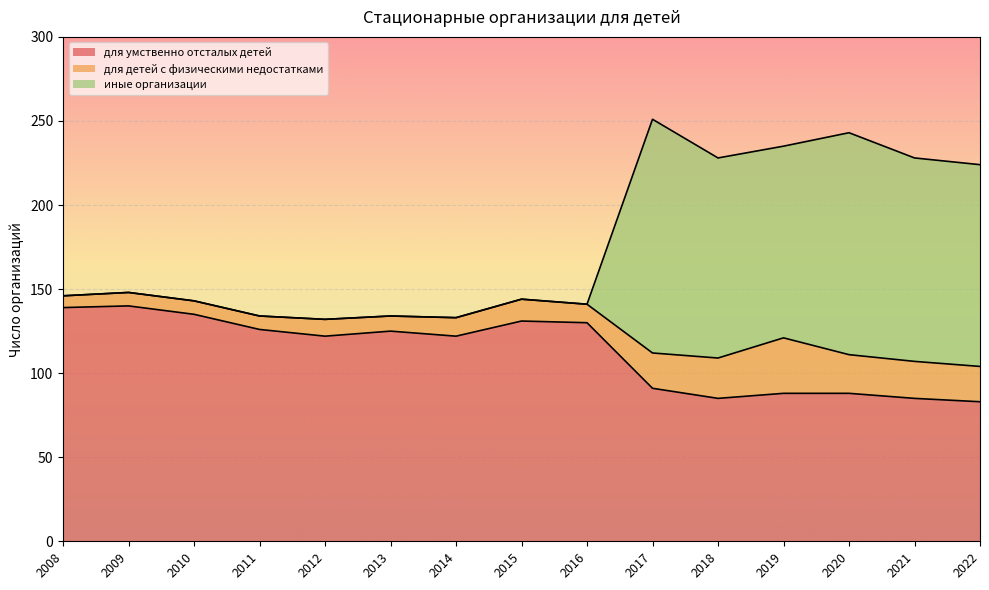

What is the total value across all series at 2019?

235